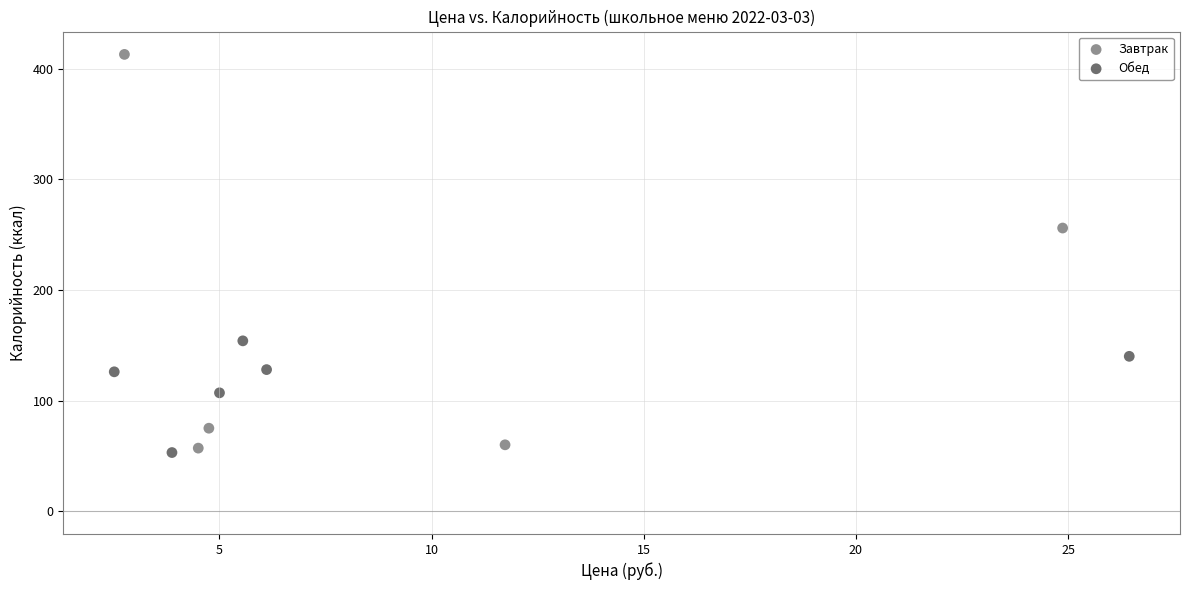

Which series reaches the maximum Y coordinate?

Завтрак